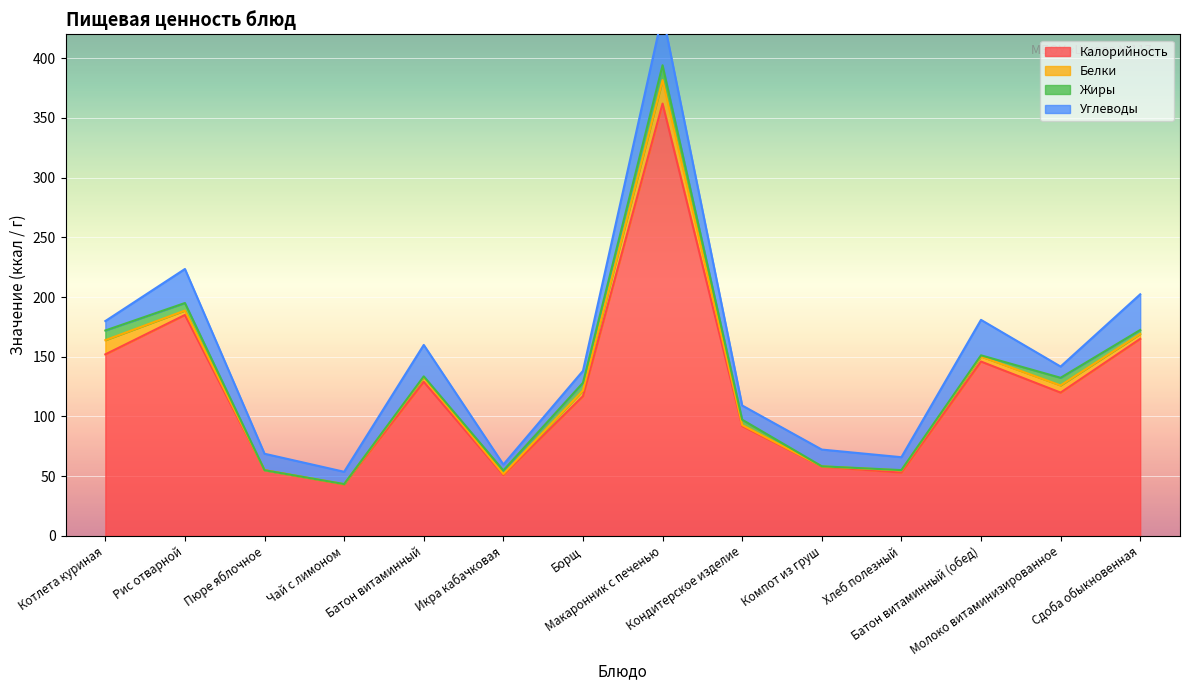

What is the sum of the Жиры values at Батон витаминный (обед) and Хлеб полезный?

1.3